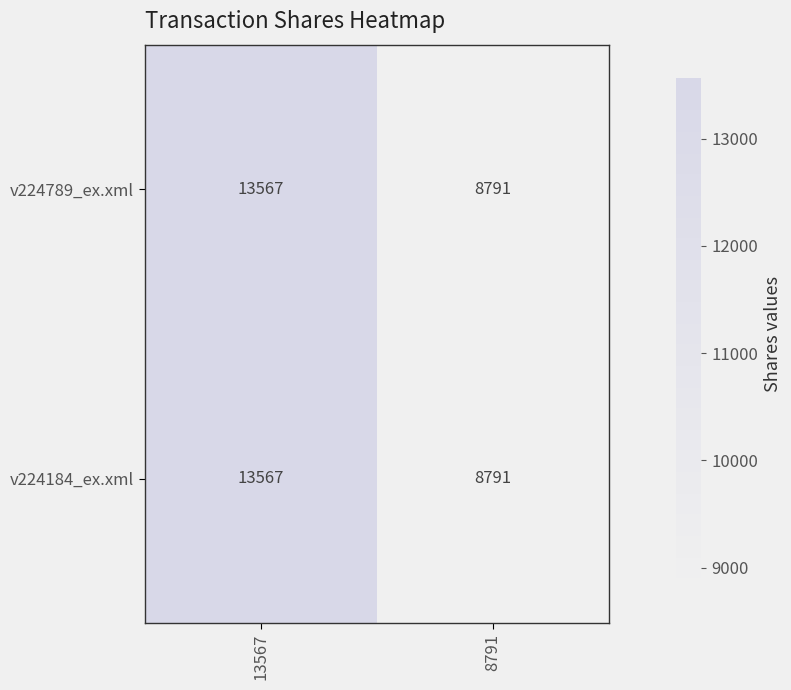

Reading left to right, extract all data points from this chart.

v224789_ex.xml: 13567=13567	8791=8791
v224184_ex.xml: 13567=13567	8791=8791